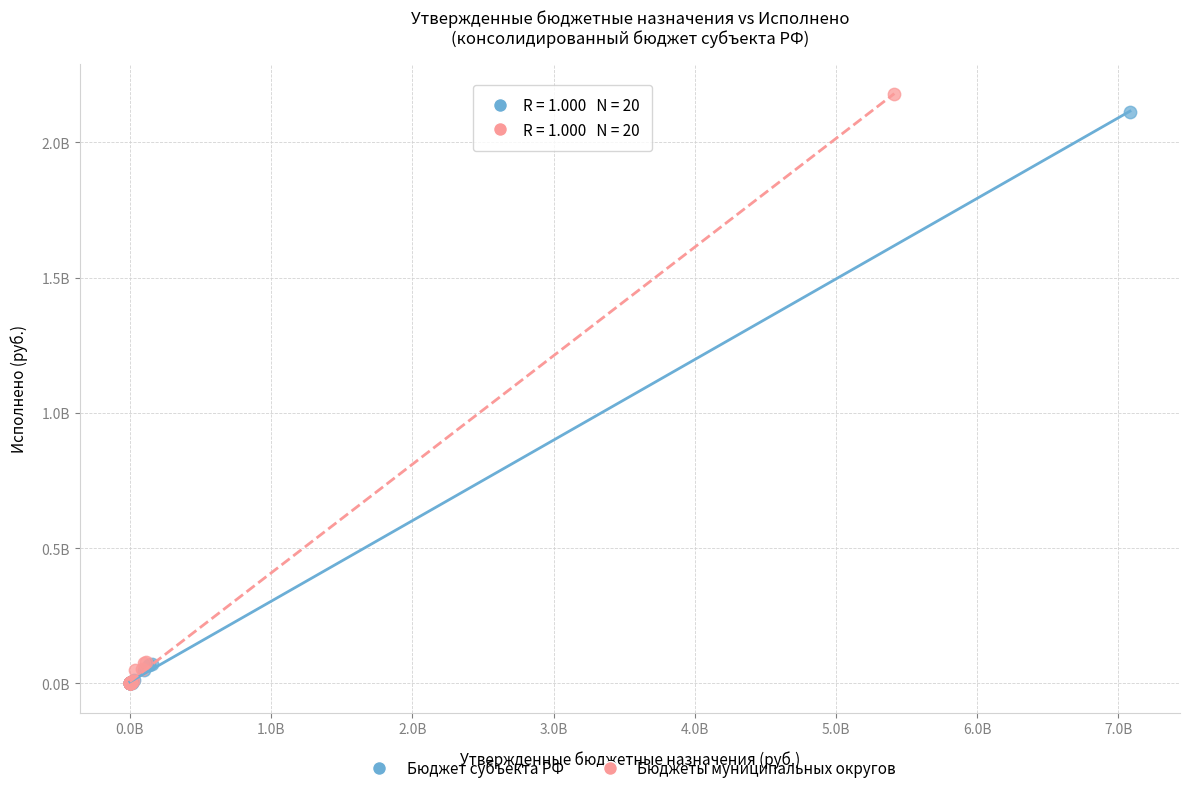

What are all the series names shown in the legend?

Бюджет субъекта РФ, Бюджеты муниципальных округов